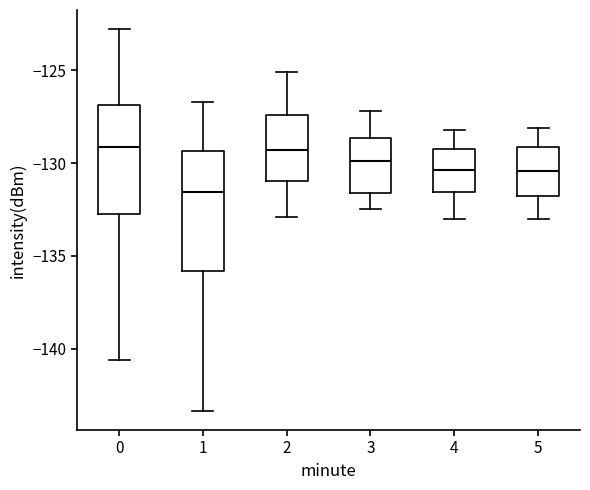

Reading left to right, transcribe this box plot: for each box, give where its median line is, the range the box spans, and where its two whiskers end, as read against the y-axis. The values are not printed on the chart, so give them approximately, as read against the axis.

0: median -129.0, box -132.5 to -127.0, whiskers -140.5 to -123.0
1: median -131.5, box -136.0 to -129.5, whiskers -143.5 to -126.5
2: median -129.5, box -131.0 to -127.5, whiskers -133.0 to -125.0
3: median -130.0, box -131.5 to -128.5, whiskers -132.5 to -127.0
4: median -130.5, box -131.5 to -129.0, whiskers -133.0 to -128.0
5: median -130.5, box -131.5 to -129.0, whiskers -133.0 to -128.0